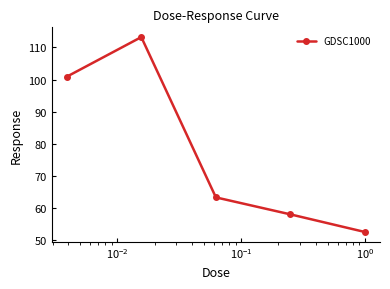

Reading right to left, list all the values displayed in this chart.

52.5	58.0	63.3	113.2	100.9